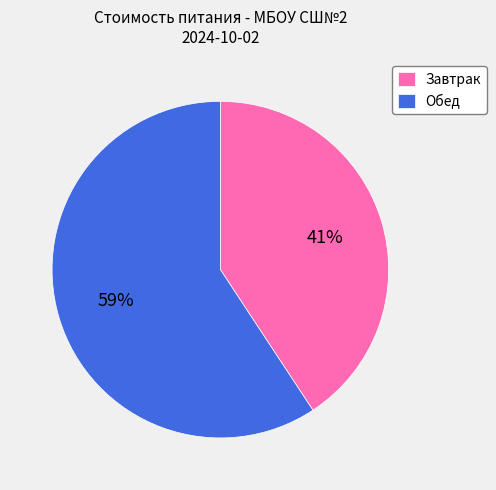

Is it true that Завтрак is 48% of the pie?

False